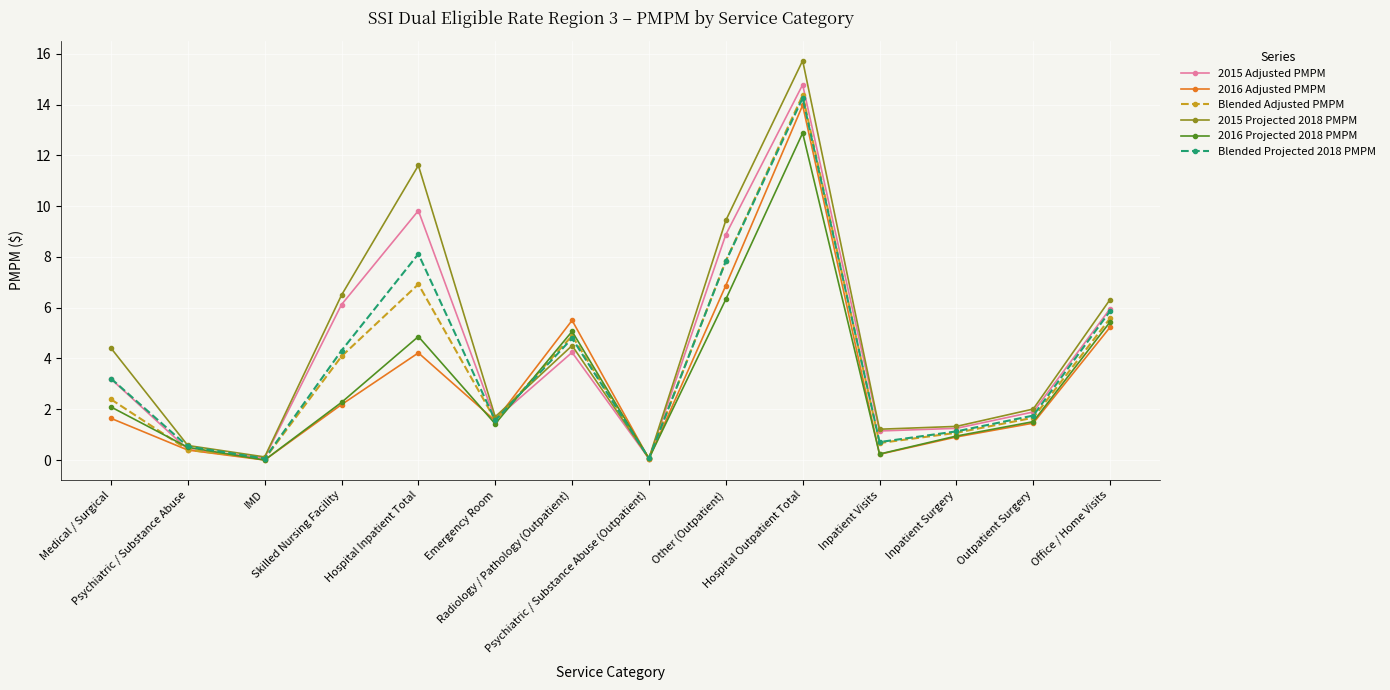

At which category does 2016 Adjusted PMPM reach its first local valley?

IMD